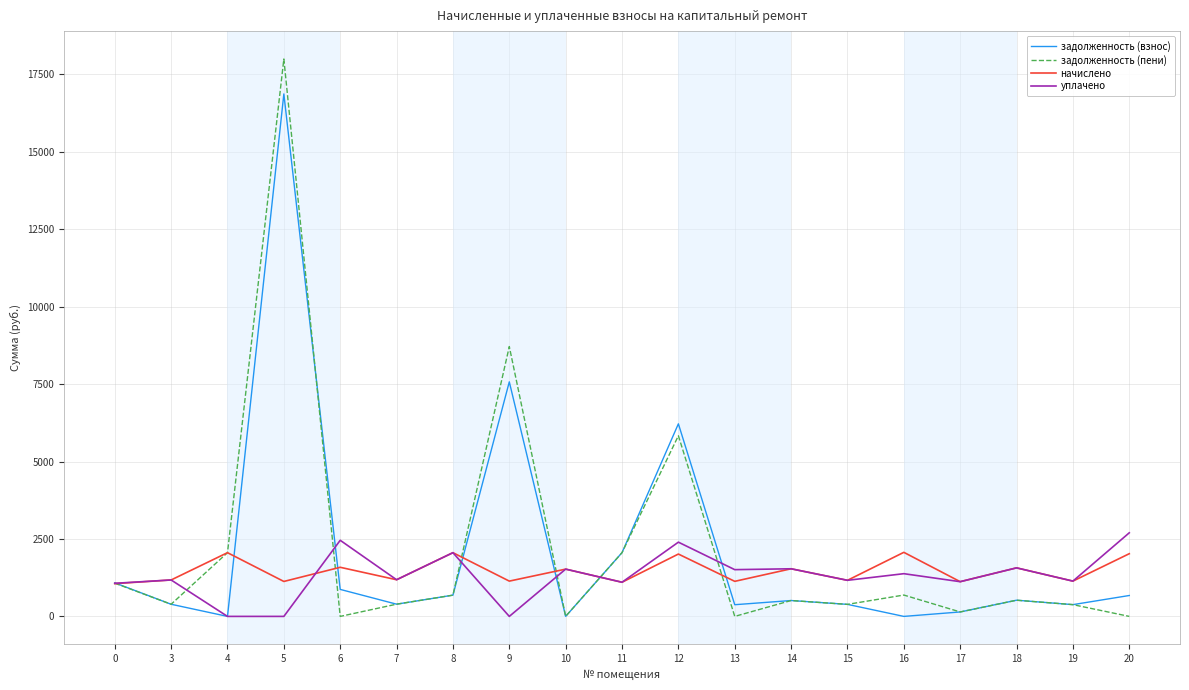

Is the value of задолженность (пени) at 17 greater than the value of задолженность (взнос) at 0?

No